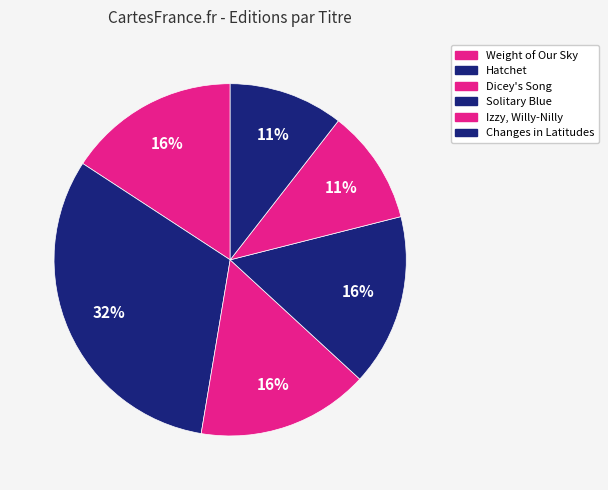

How many slices are in this pie chart?

6